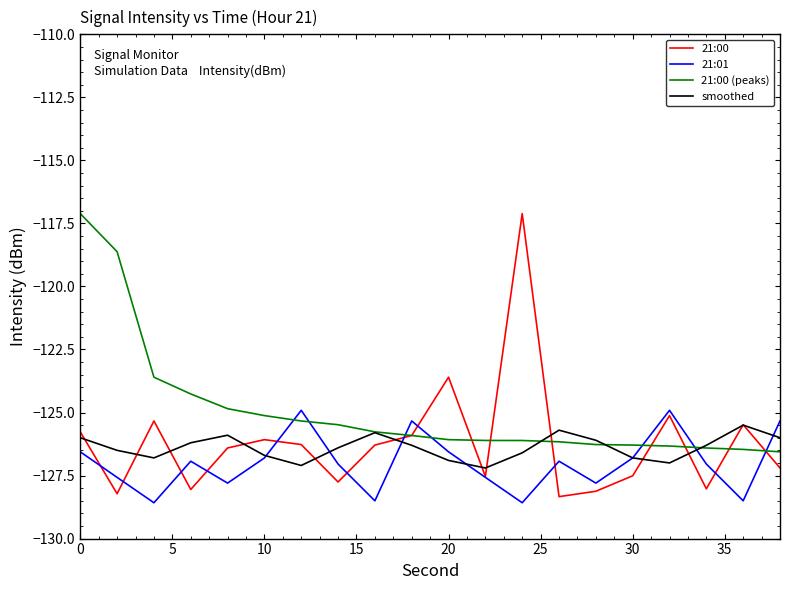

What is the minimum value for 21:01?

-128.6